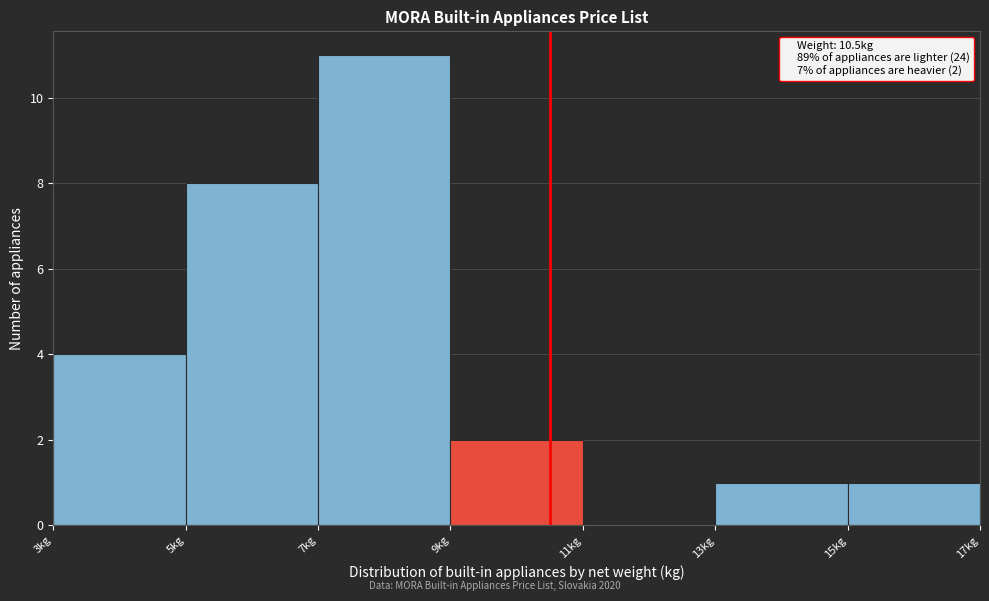

Which range on the x-axis has the tallest bar?

7 to 9